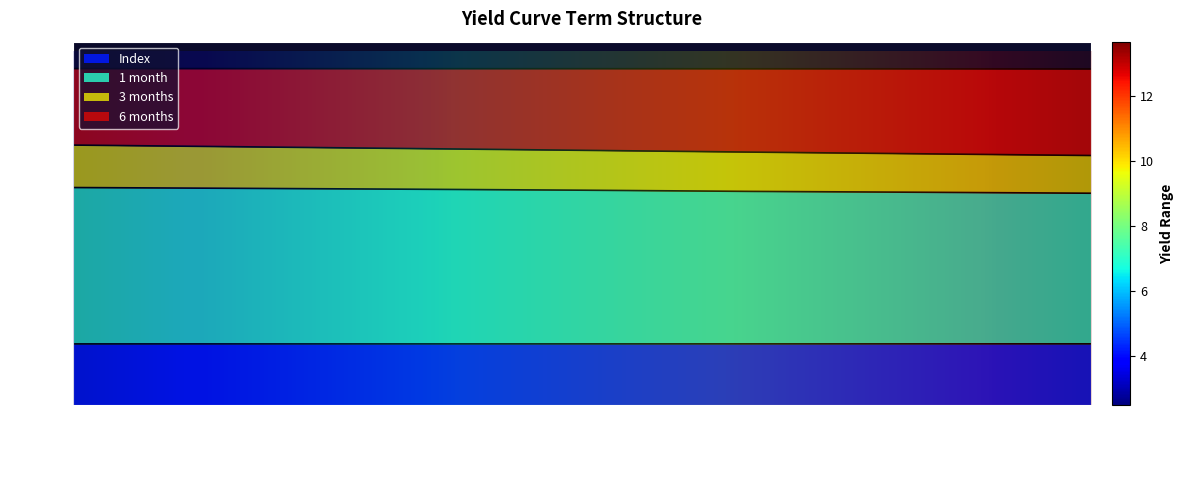

Reading right to left, what are all the values shown in this chart?

Index: 2.5	2.5	2.5	2.5	2.5	2.5	2.5
1 month: 8.6	8.6	8.7	8.7	8.8	8.8	8.8
3 months: 10.1	10.2	10.3	10.3	10.4	10.5	10.6
6 months: 13.6	13.6	13.7	13.7	13.7	13.7	13.7